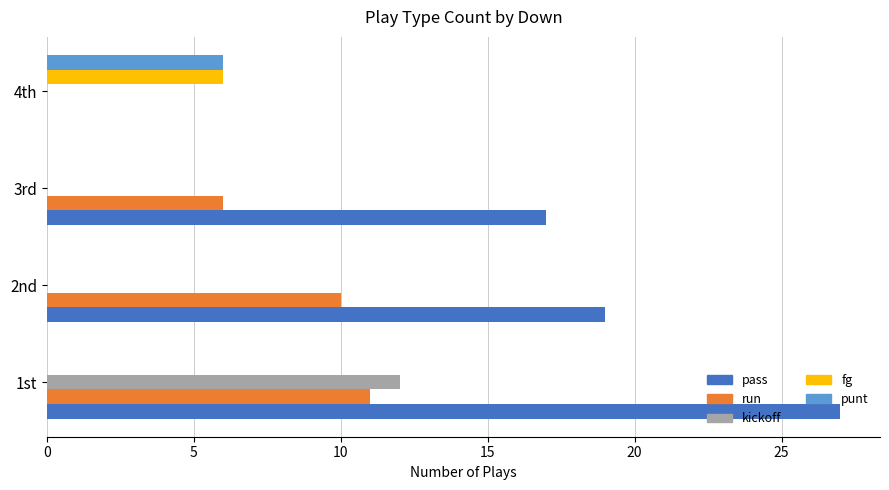

True or false: fg has a value of 2 at 1st.

False